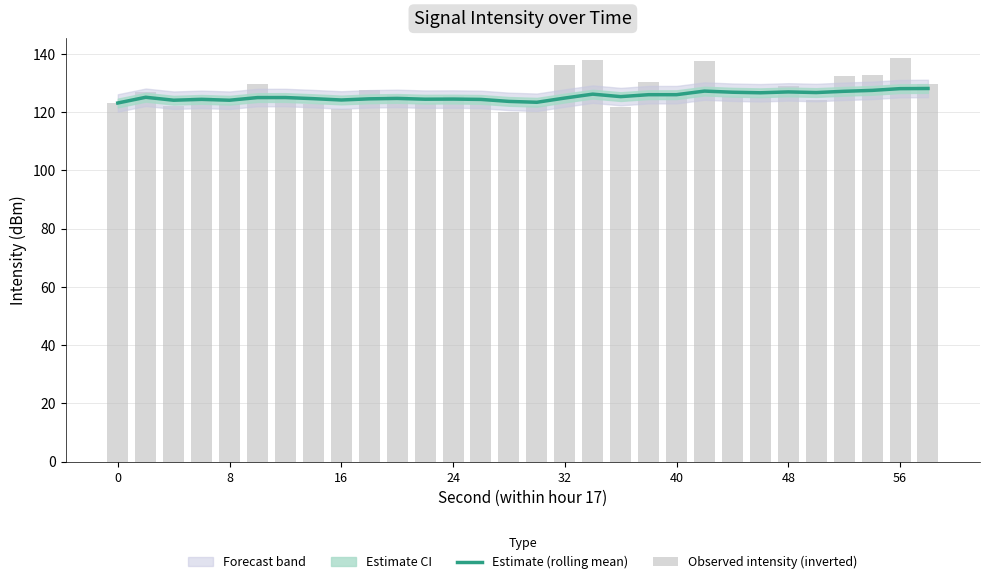

List the series in order of their overall mean, lowest first.

Estimate (rolling mean), Observed intensity (inverted)